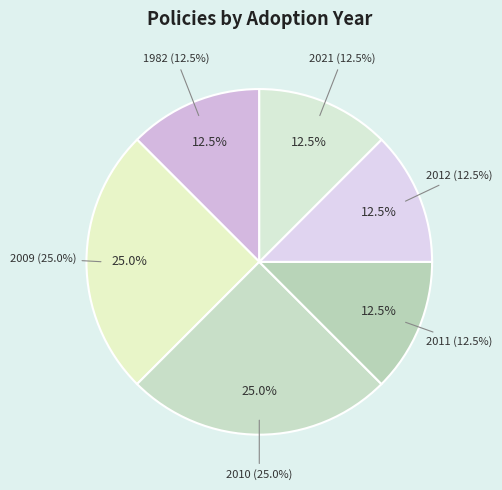

To the nearest percent, what percentage of the pie is 2021 Aspen Energy Code?

13%